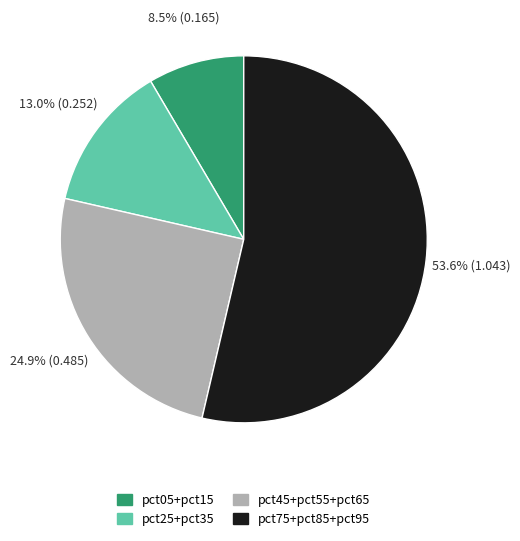

Combined, do pct45+pct55+pct65 and pct05+pct15 account for over 50%?

No